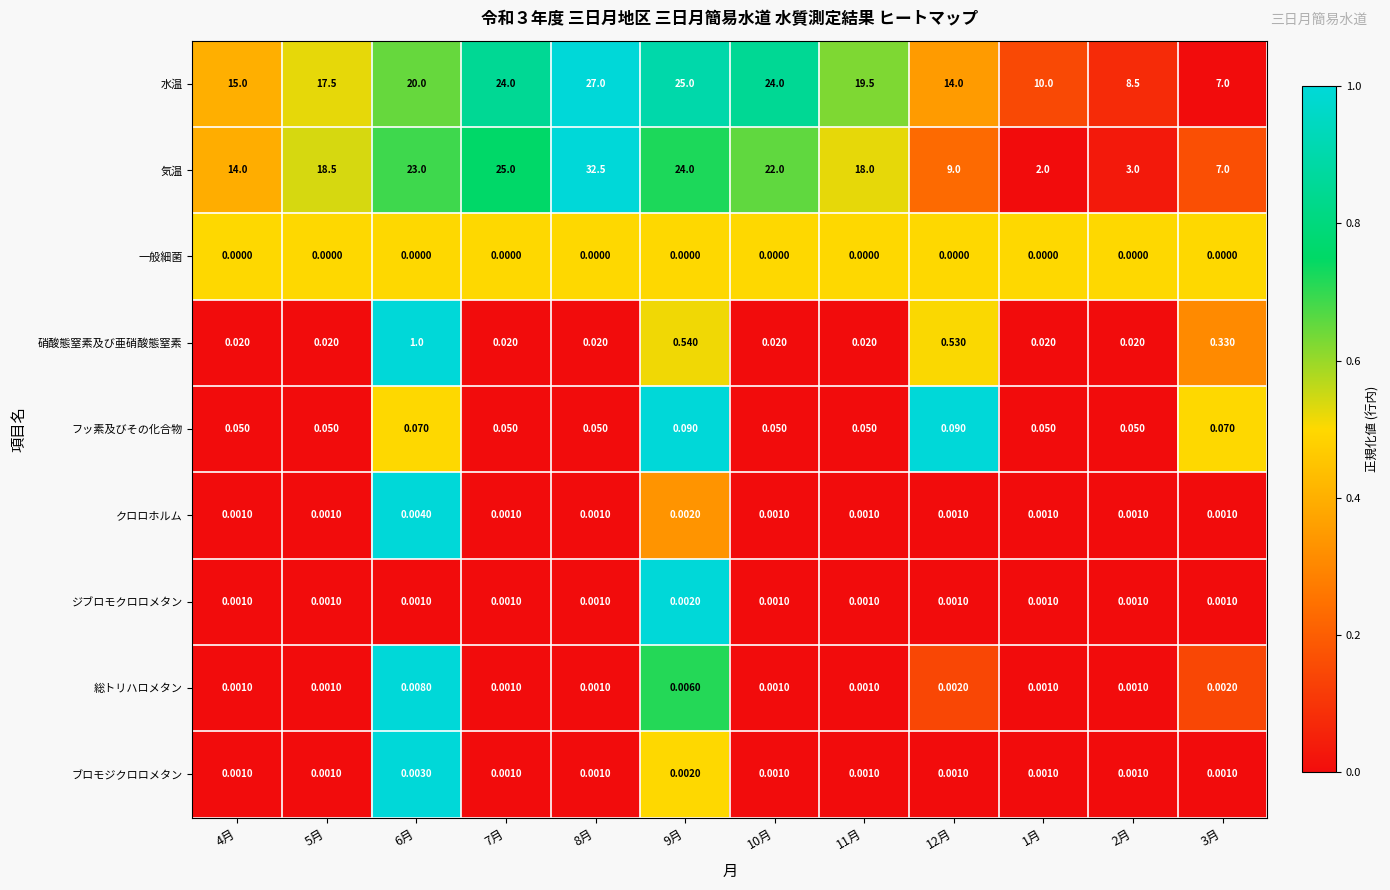

Is the value of ブロモジクロロメタン at 8月 greater than the value of 一般細菌 at 11月?

Yes